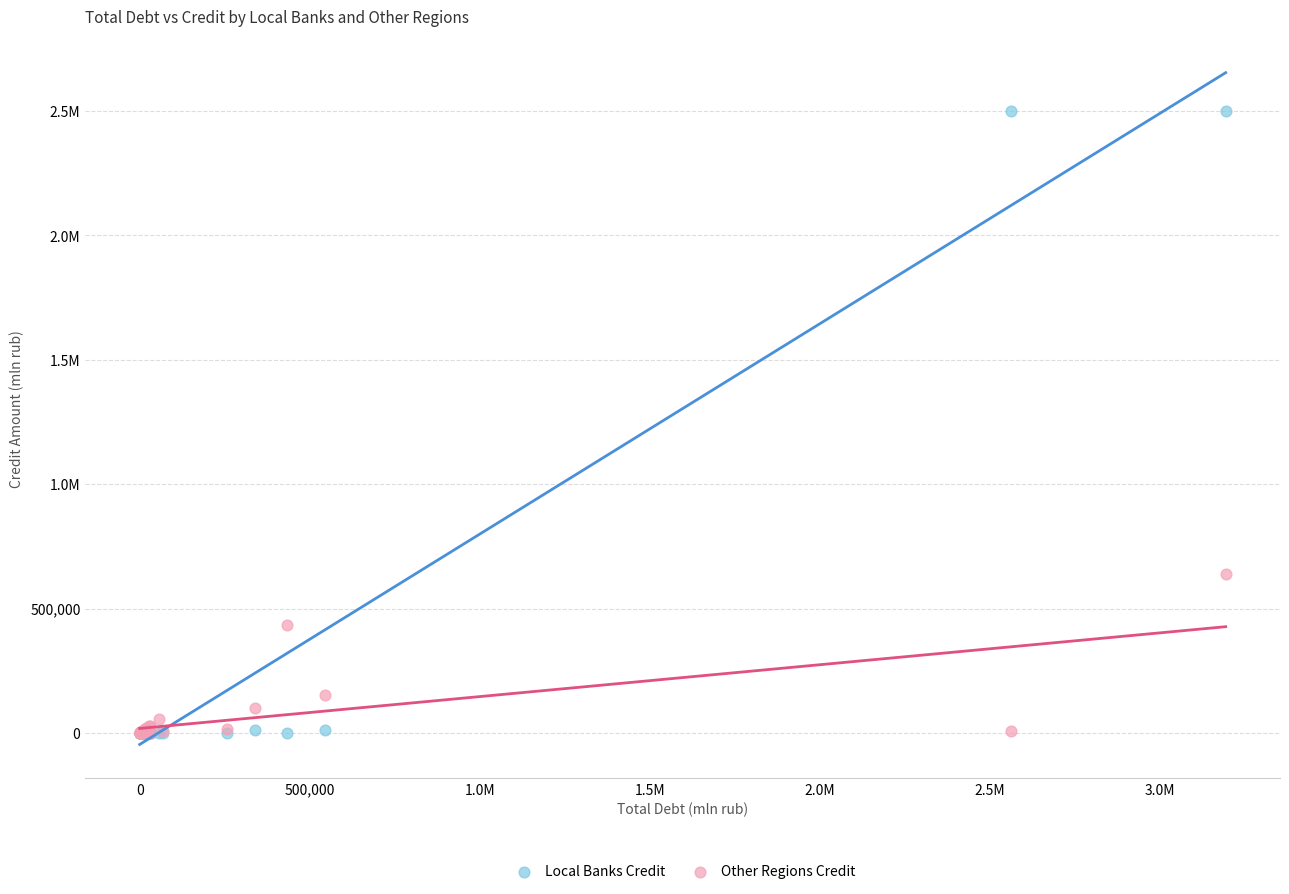

What are all the series names shown in the legend?

Local Banks Credit, Other Regions Credit